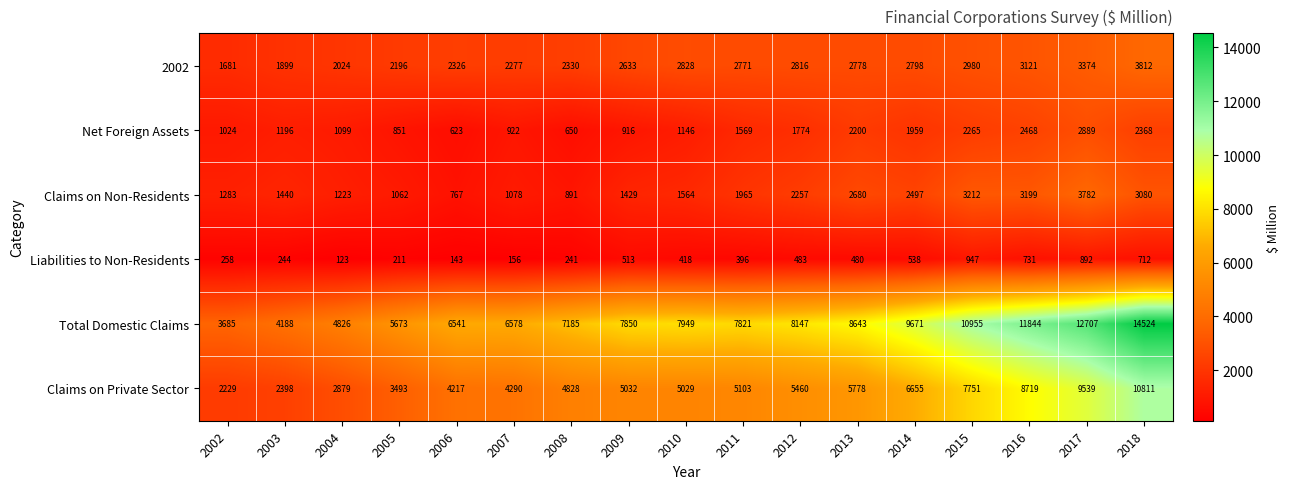

At which category is the sum across all series the highest?

2018